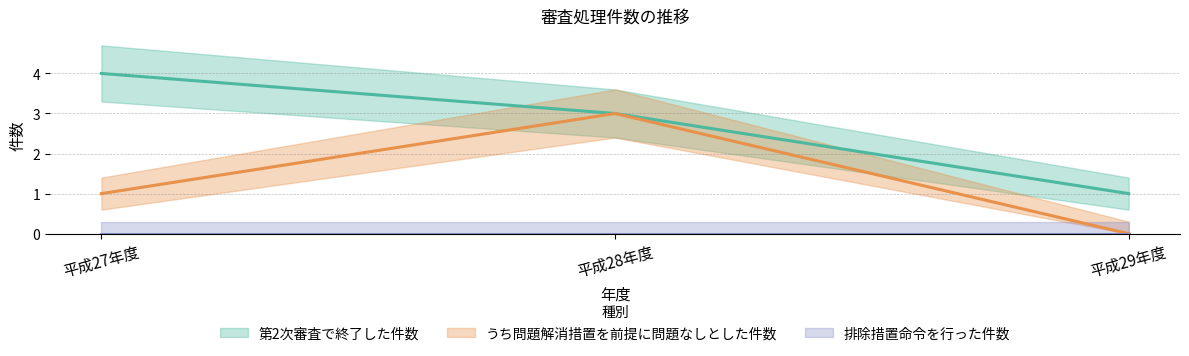

At which label is 第2次審査で終了した件数 closest to 2?

平成28年度